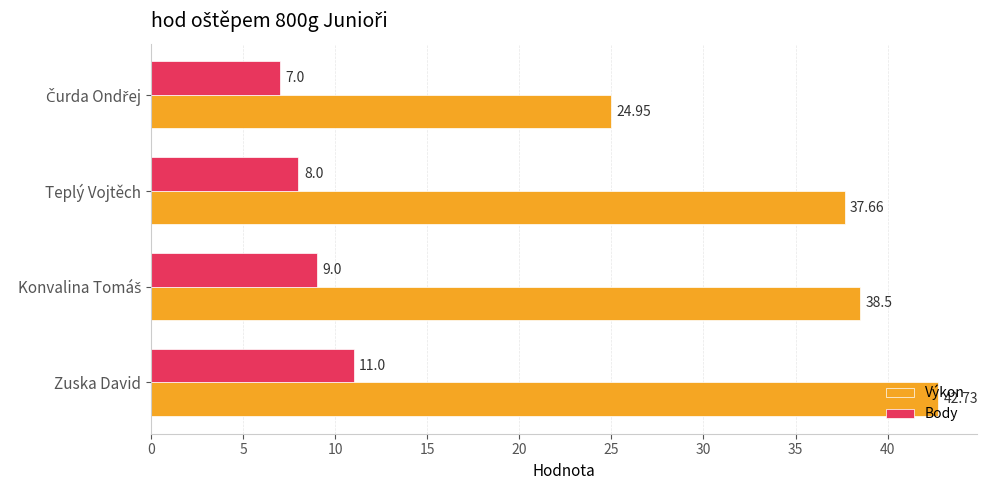

What is the sum of all Body values?

35.0